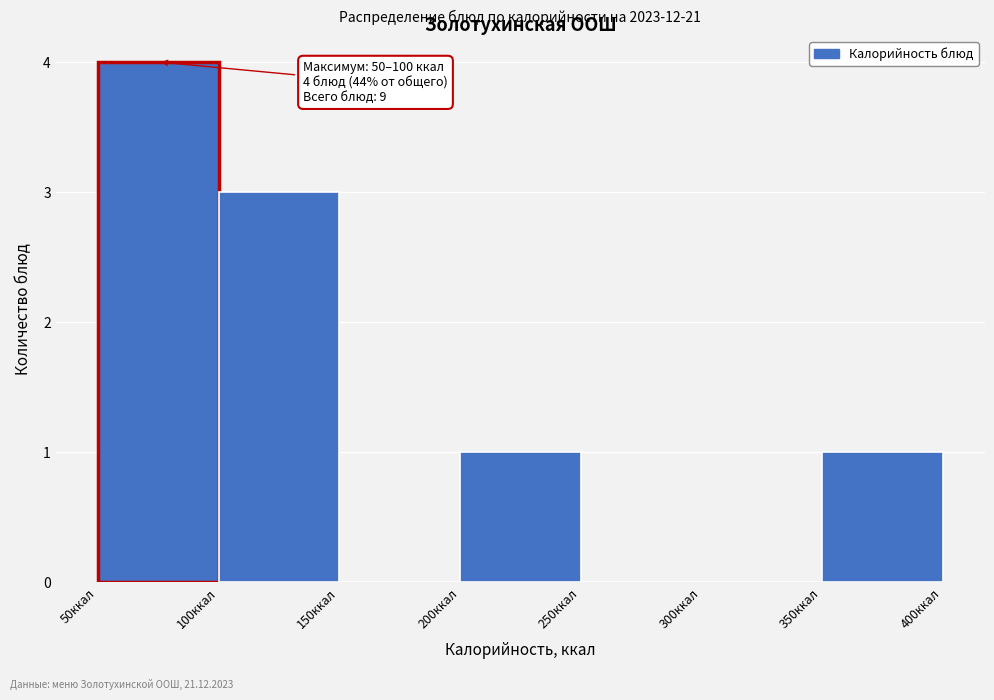

Over which range of the x-axis is the bar tallest?

50 to 100